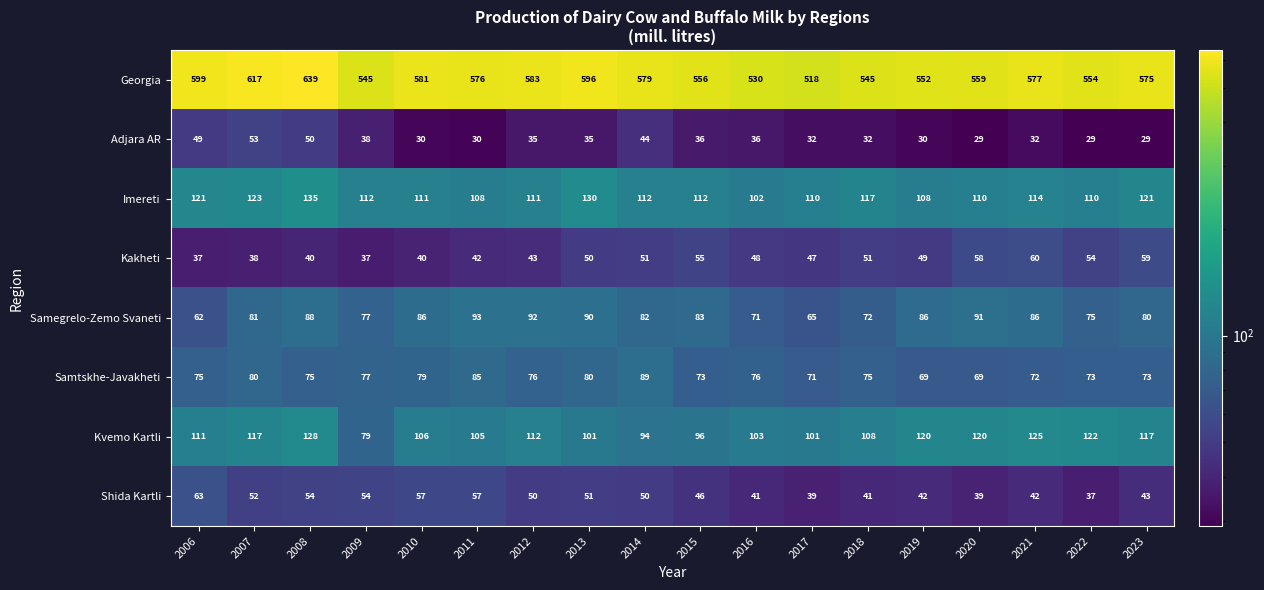

What is the sum of all Kvemo Kartli values?

1965